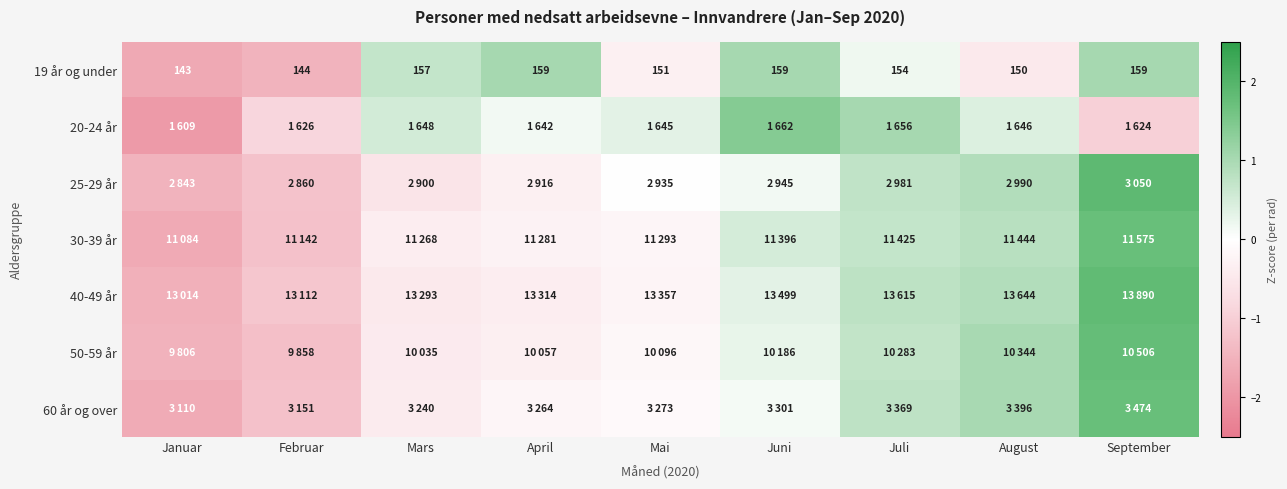

The 50-59 år series shows 0.7 at Juli. True or false?

True